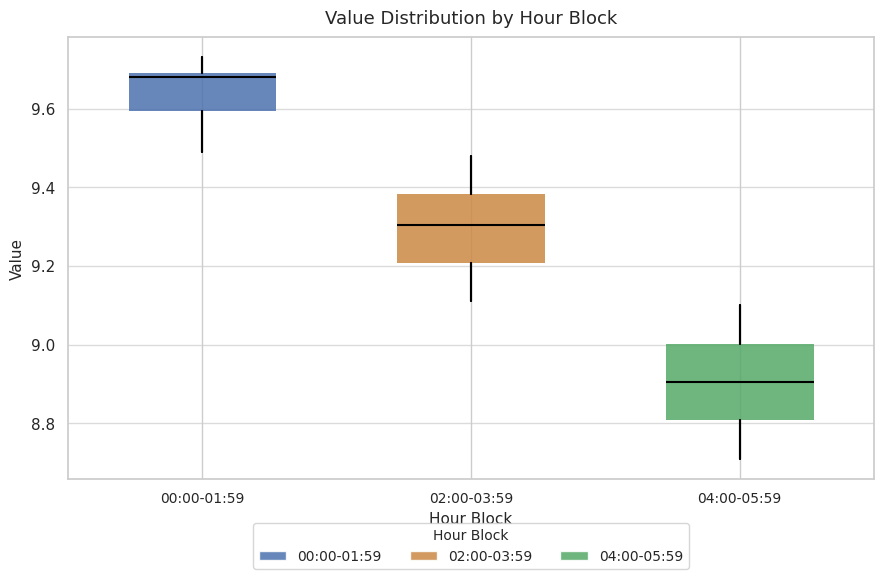

Reading left to right, read every box against the y-axis: the position of its median line, the range the box covers, and the ends of its whiskers. The values are not printed on the chart, so give them approximately, as read against the axis.

00:00-01:59: median 9.68, box 9.60 to 9.70, whiskers 9.50 to 9.74
02:00-03:59: median 9.30, box 9.20 to 9.38, whiskers 9.12 to 9.48
04:00-05:59: median 8.90, box 8.80 to 9.00, whiskers 8.72 to 9.10